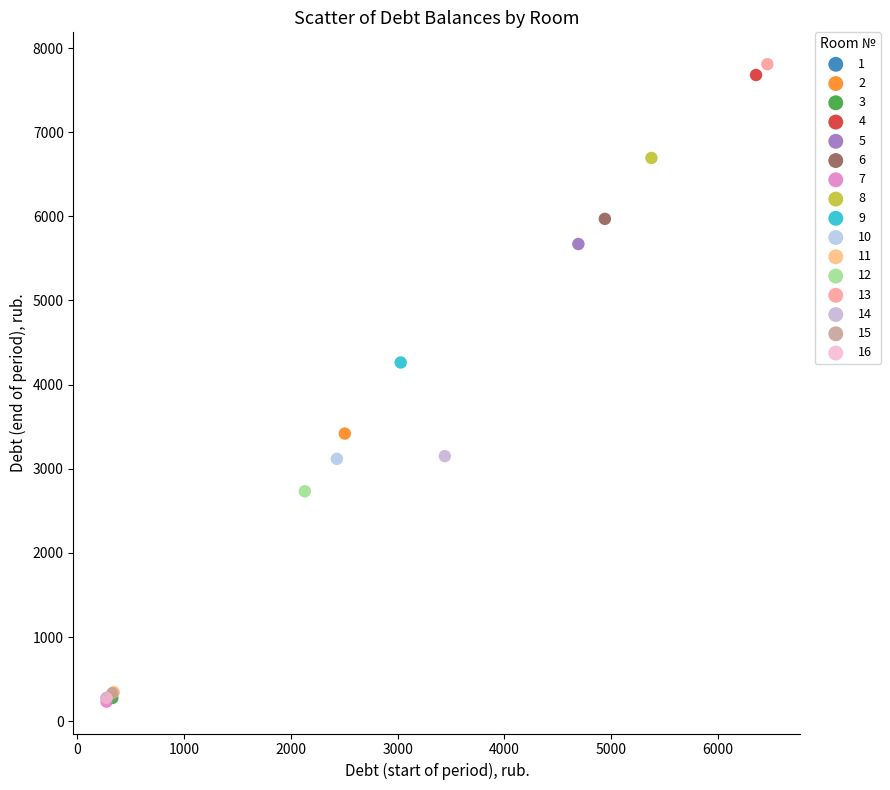

Which series reaches the maximum Y coordinate?

13